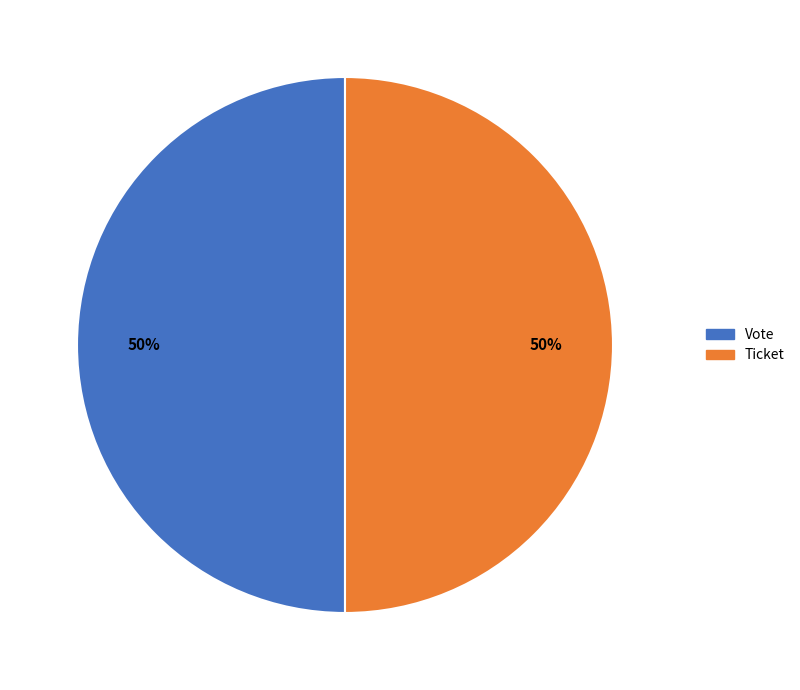

How many segments does this pie chart have?

2